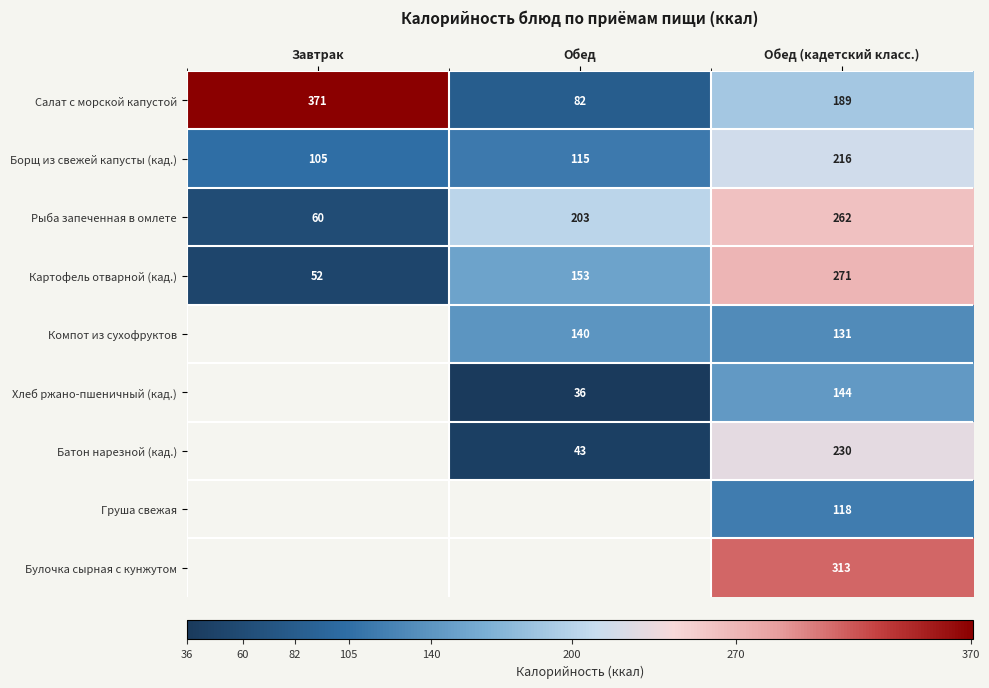

How many distinct data groups are displayed?

9